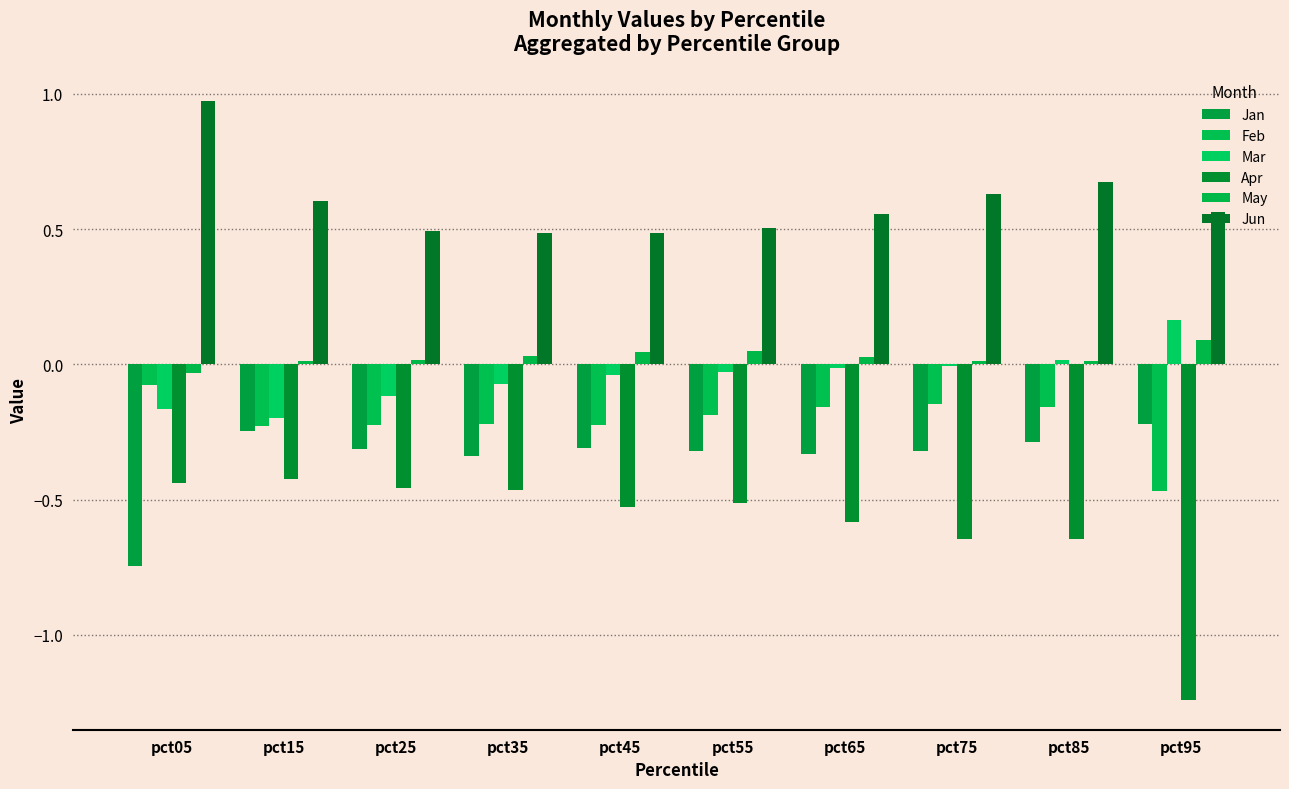

At how many categories does at least one series exceed 0?

10